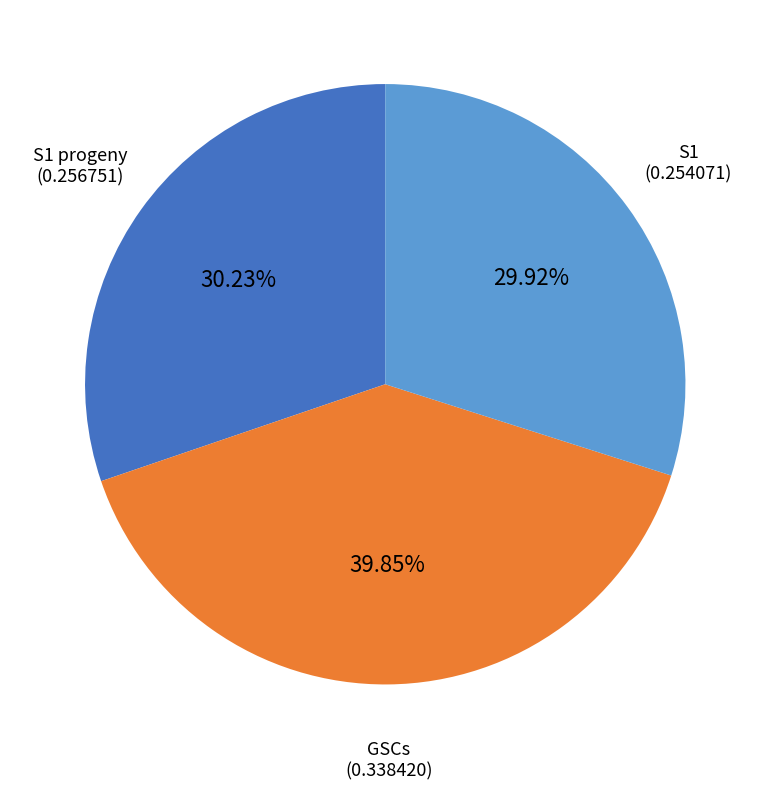

Does any single category account for the majority?

No